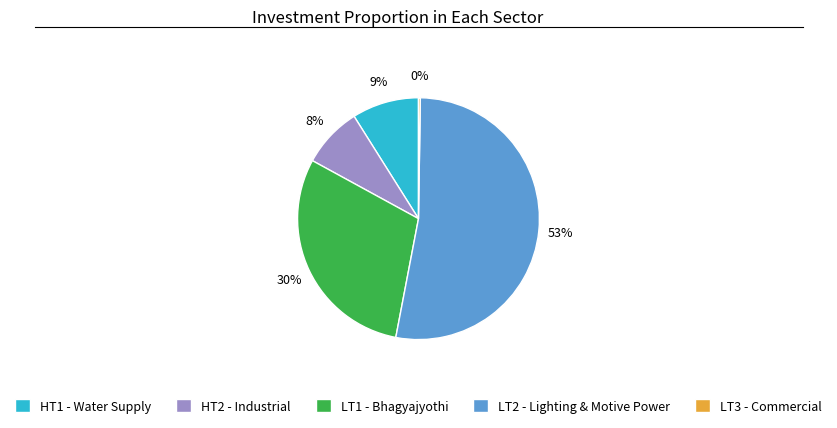

To the nearest percent, what is the average slice percentage?

20%